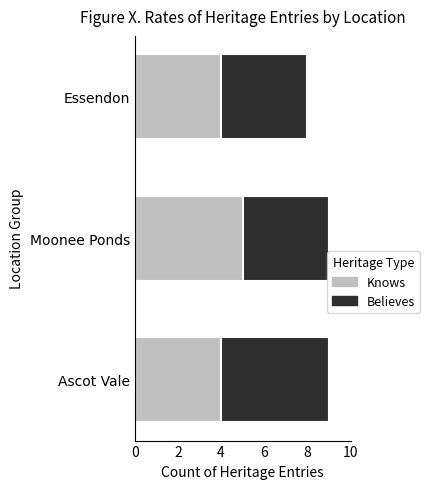

The value of Knows at Moonee Ponds is 9. True or false?

False